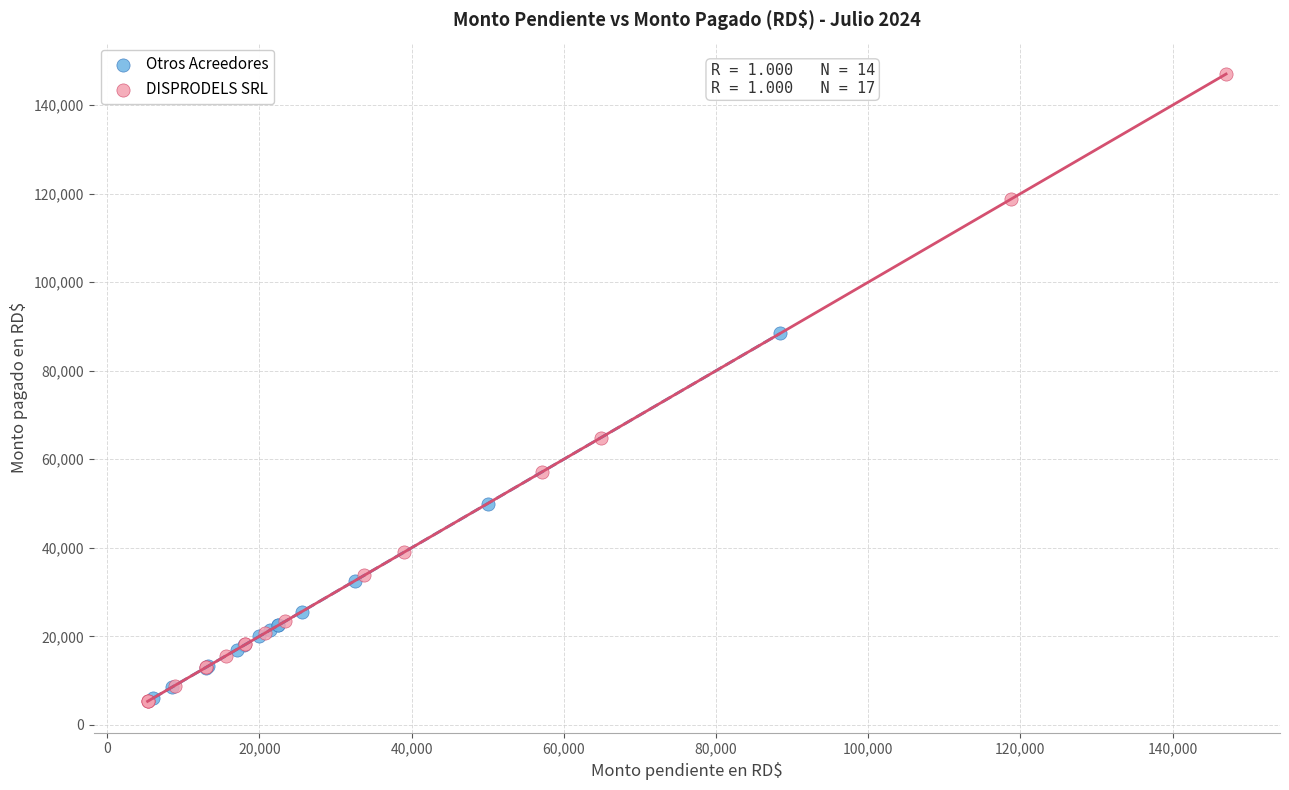

What are all the series names shown in the legend?

Otros Acreedores, DISPRODELS SRL